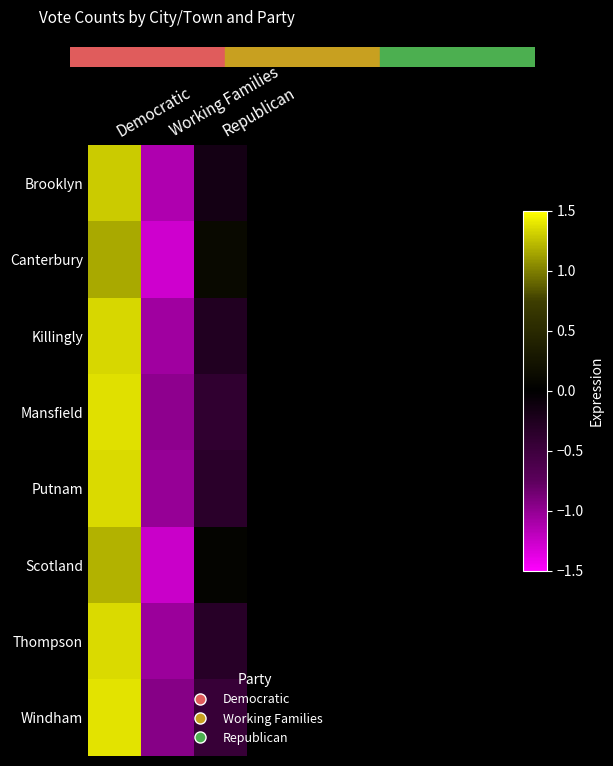

Reading right to left, transcribe all the data shown in this chart.

Brooklyn: Republican=-0.2	Working Families=-1.1	Democratic=1.3
Canterbury: Republican=0.1	Working Families=-1.3	Democratic=1.2
Killingly: Republican=-0.3	Working Families=-1.1	Democratic=1.3
Mansfield: Republican=-0.4	Working Families=-1.0	Democratic=1.4
Putnam: Republican=-0.3	Working Families=-1.0	Democratic=1.4
Scotland: Republican=0.1	Working Families=-1.3	Democratic=1.2
Thompson: Republican=-0.3	Working Families=-1.0	Democratic=1.4
Windham: Republican=-0.4	Working Families=-0.9	Democratic=1.4